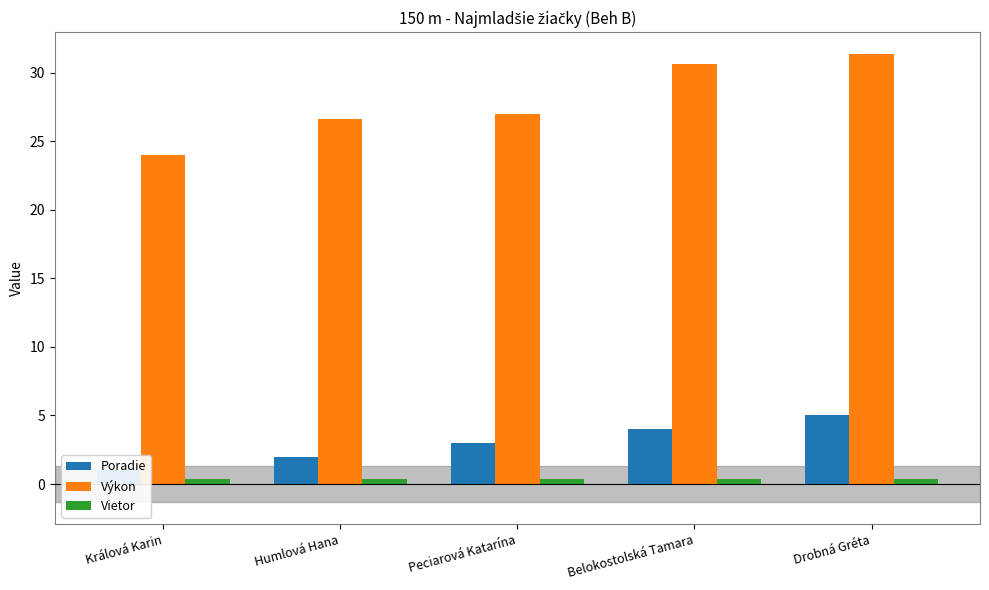

At which label does Poradie reach its peak?

Drobná Gréta